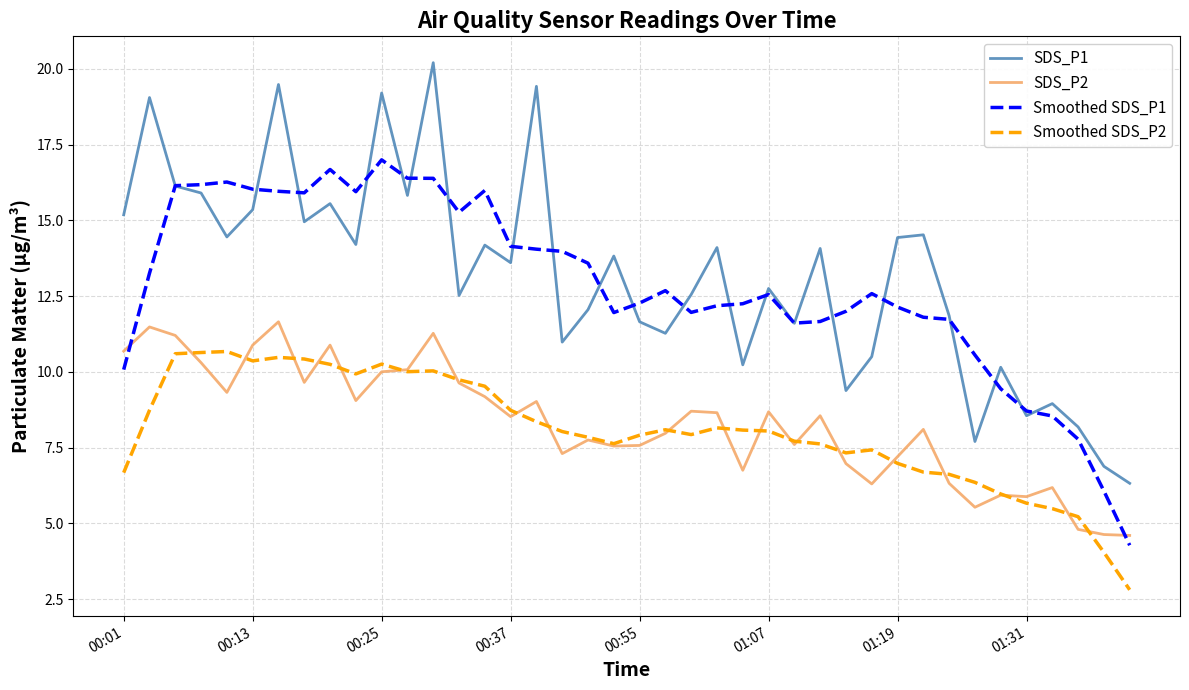

Which series has the largest range (max minus min)?

SDS_P1